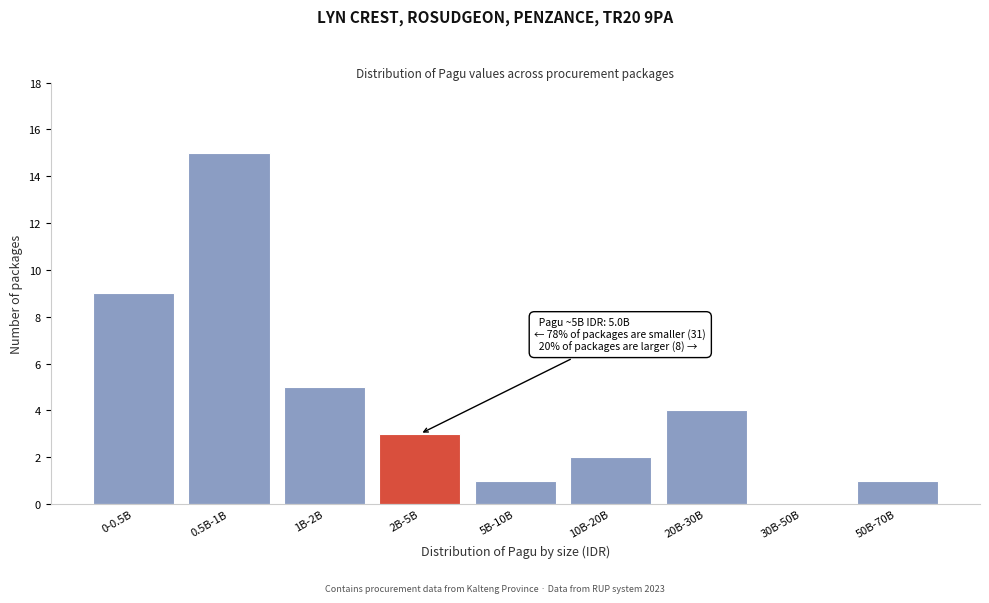

Reading left to right, what are all the values shown in this chart?

0-0.5B=9	0.5B-1B=15	1B-2B=5	2B-5B=3	5B-10B=1	10B-20B=2	20B-30B=4	30B-50B=0	50B-70B=1